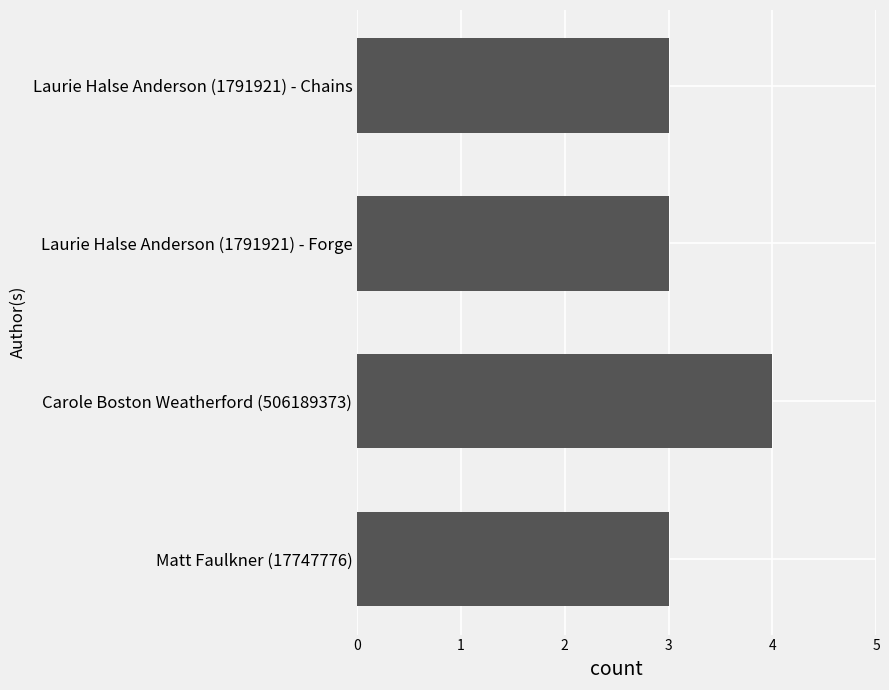

Is it true that the value at Matt Faulkner (17747776) is 2?

False